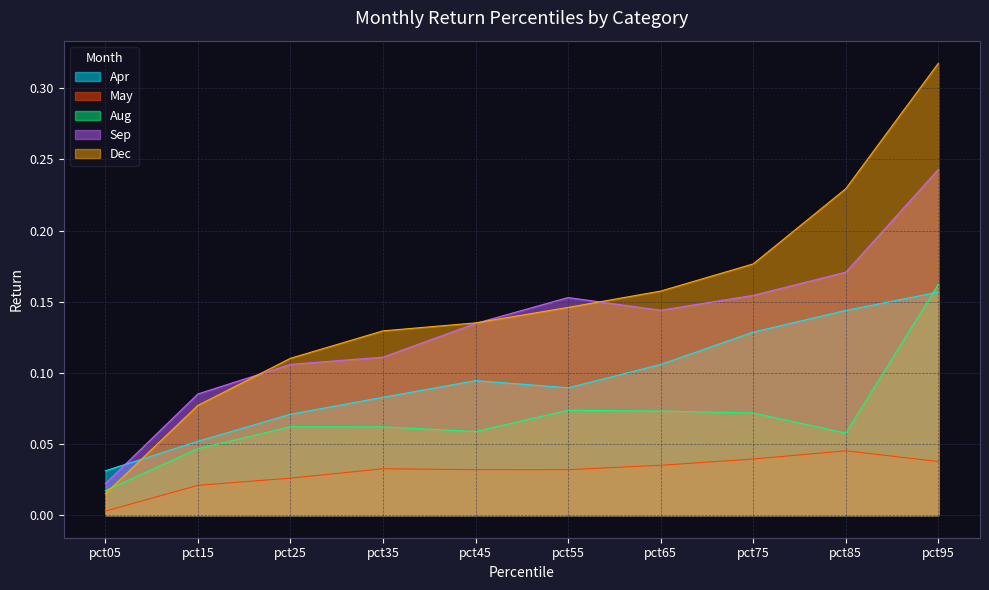

What is the average value of the Aug series?

0.1